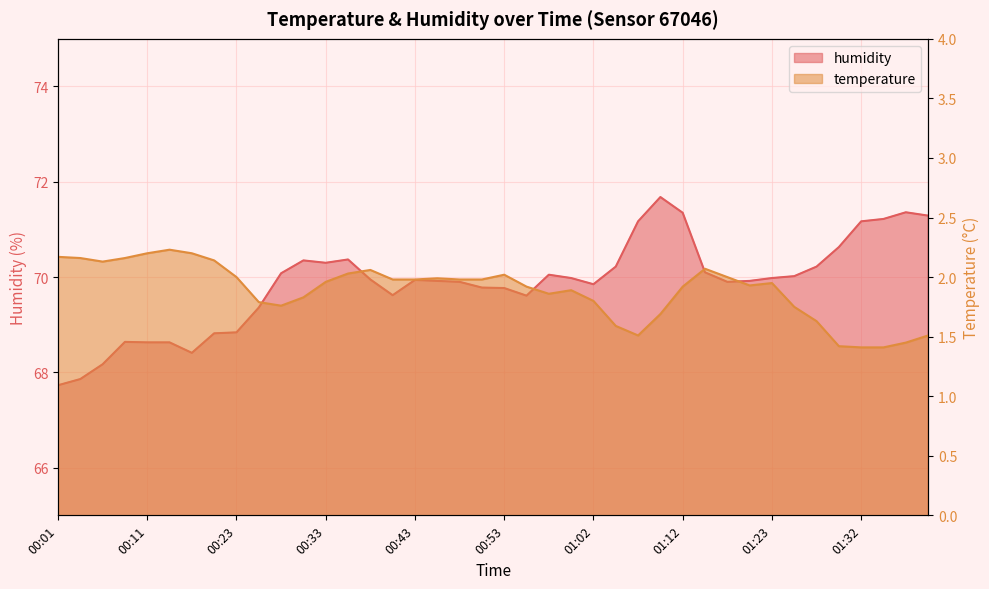

What is the minimum value shown in the chart?

1.4